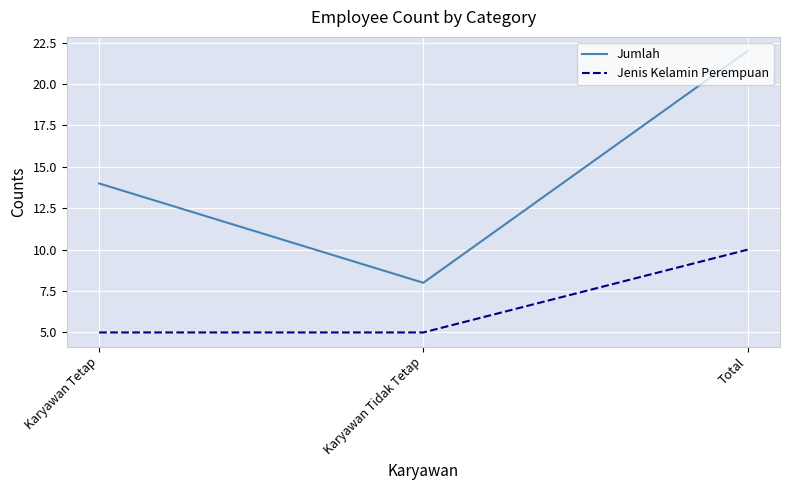

True or false: Jumlah has a value of 24 at Karyawan Tetap.

False